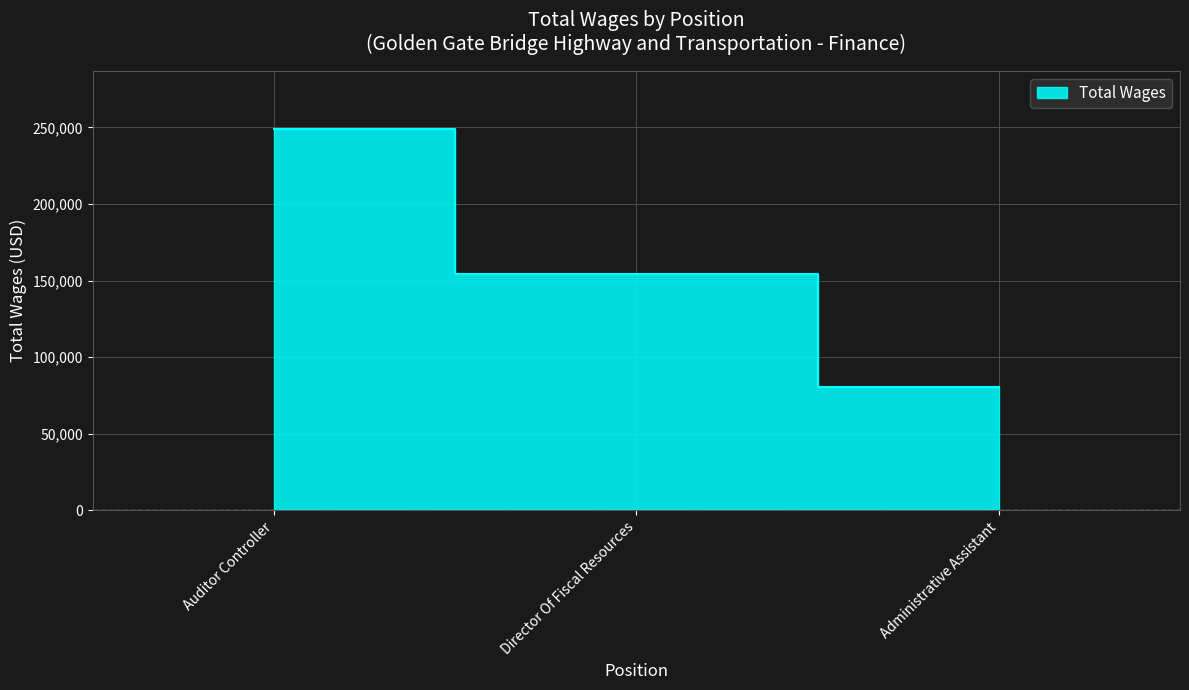

Where does the data first go above 154206?

Auditor Controller